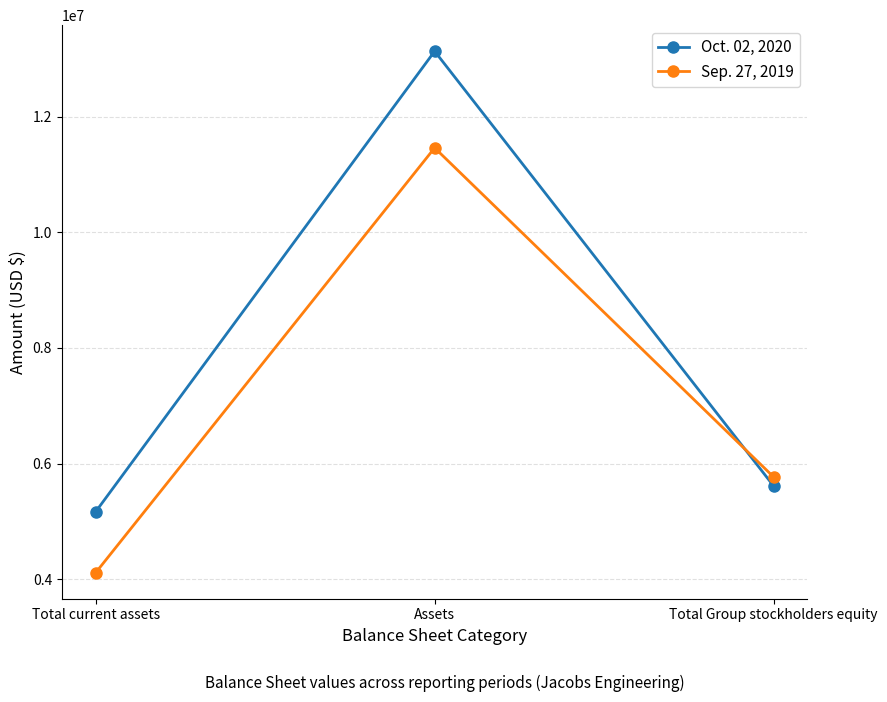

Which series has the widest spread of values?

Oct. 02, 2020